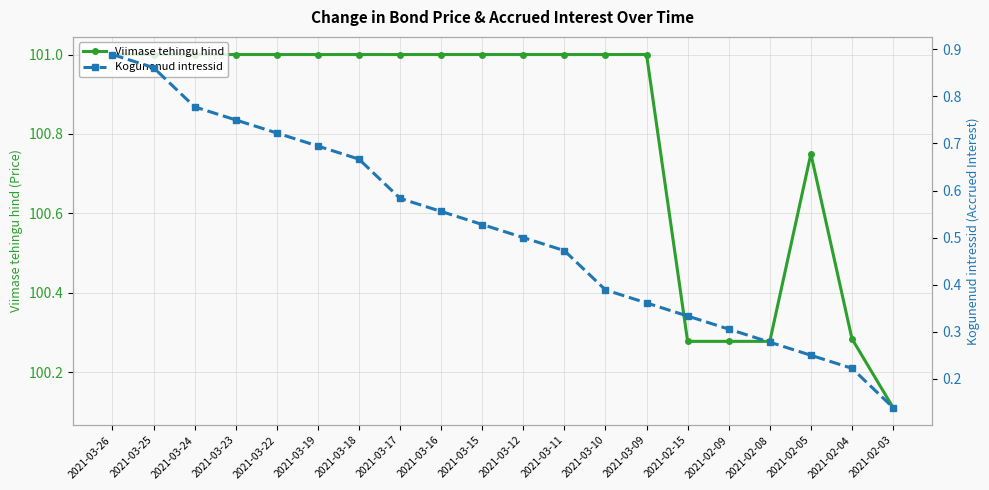

Rank the series at 2021-03-24 from highest to lowest value.

Viimase tehingu hind, Kogunenud intressid